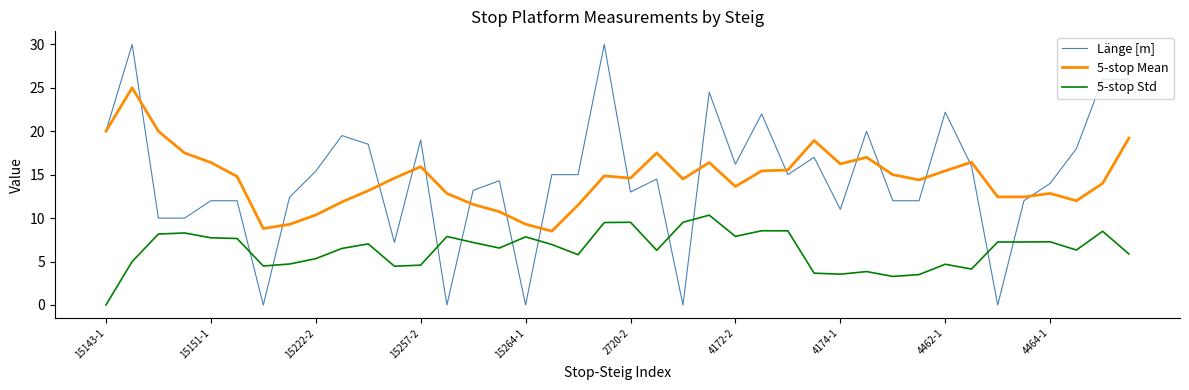

What is the difference between the maximum and minimum values in the Länge [m] series?

30.0